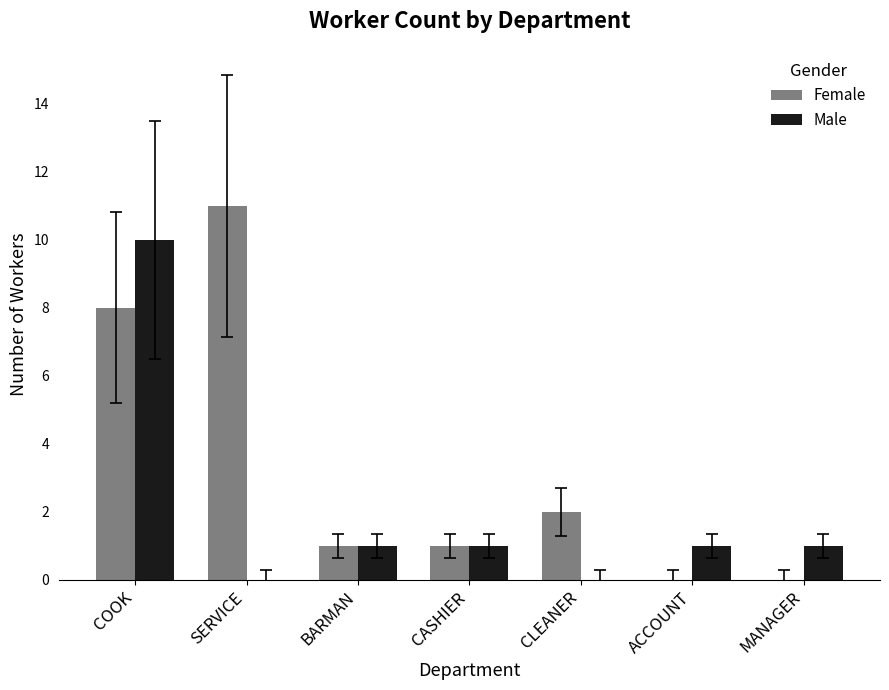

Between CLEANER and MANAGER, which series saw the biggest shift?

Female